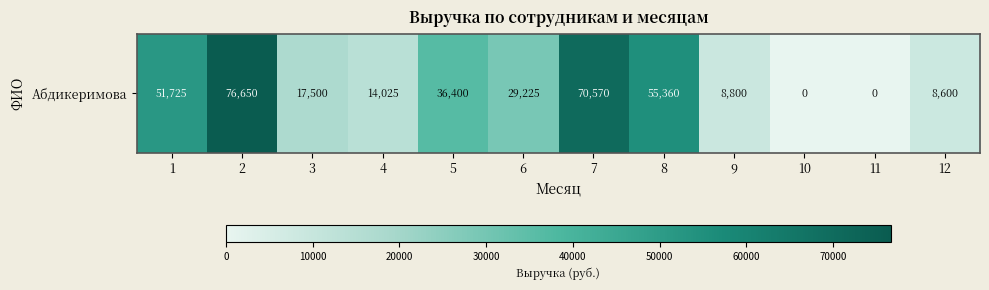

What is the difference between the values at 4 and 5?

22375